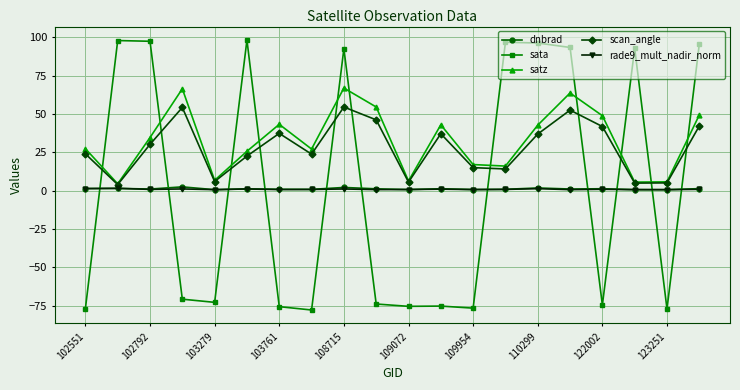

In satz, how many points are lower than both neighbors (excluding endpoints)?

6